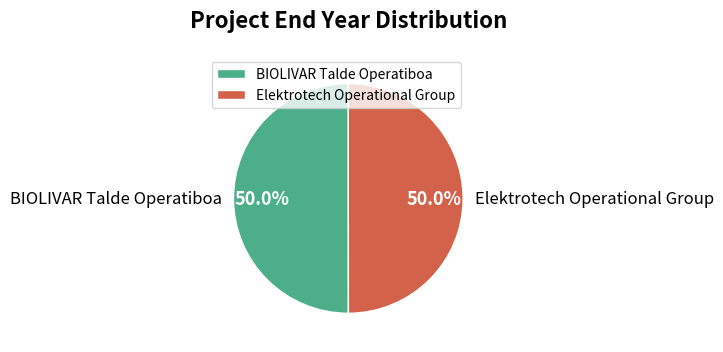

Approximately how many times larger is the value at Elektrotech Operational Group compared to BIOLIVAR Talde Operatiboa?

1.0